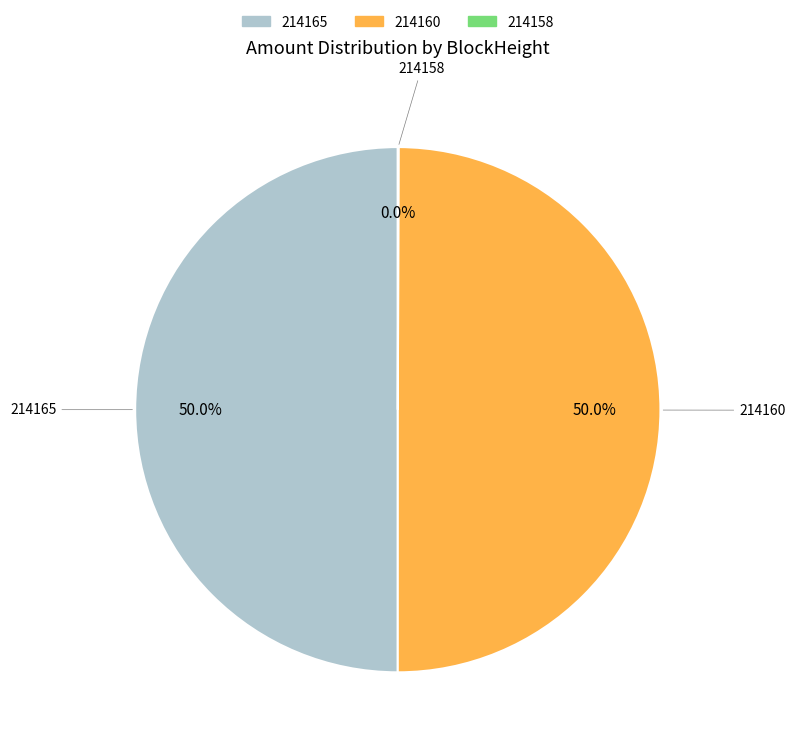

What is the total percentage of 214165 and 214160?

100.0%